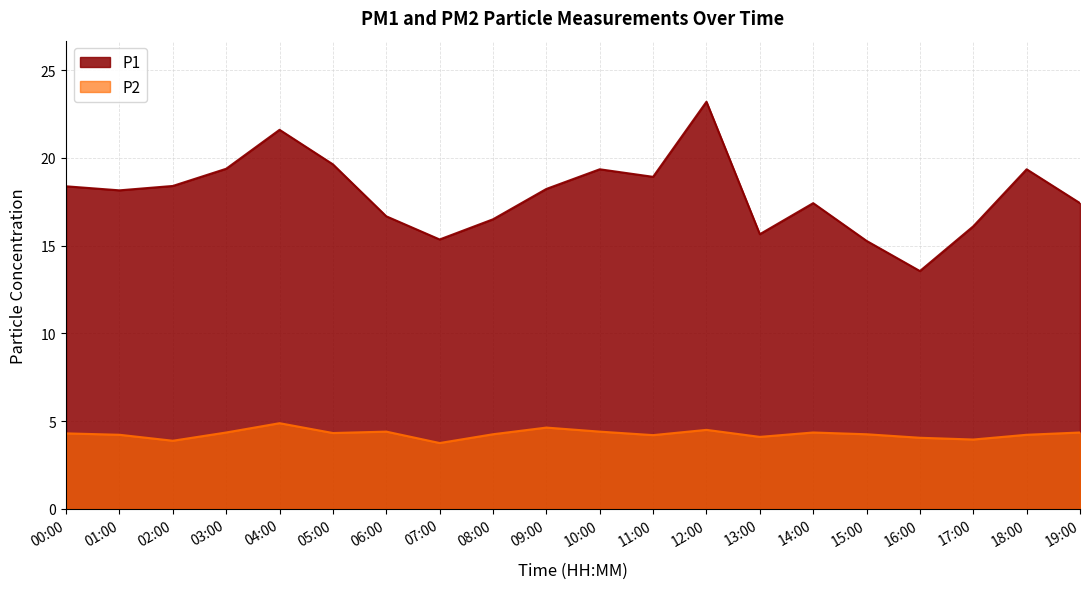

Where is the first local maximum for P2?

04:00